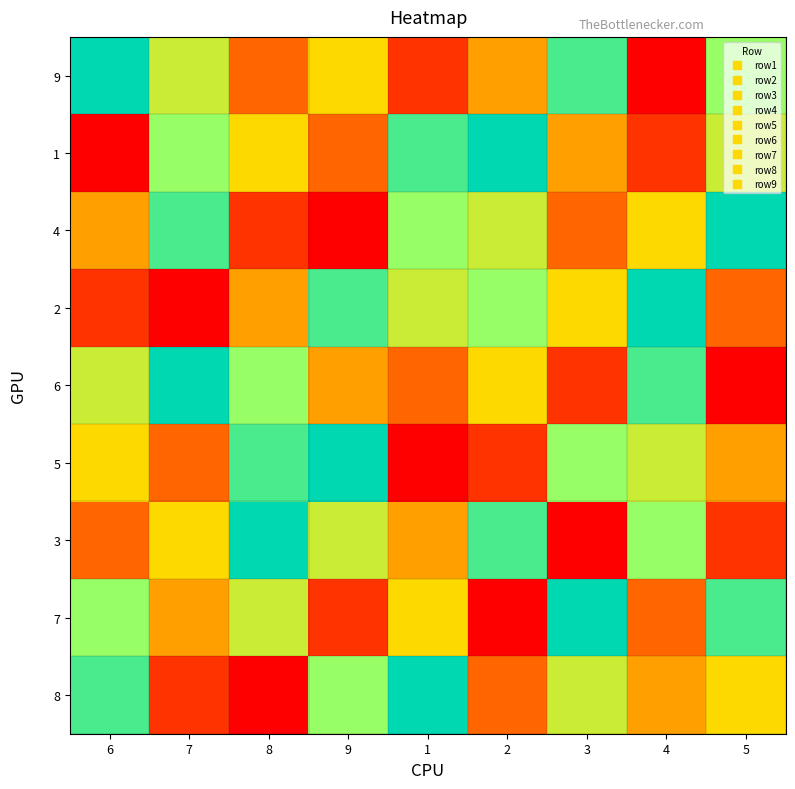

What is the maximum value shown in the chart?

9